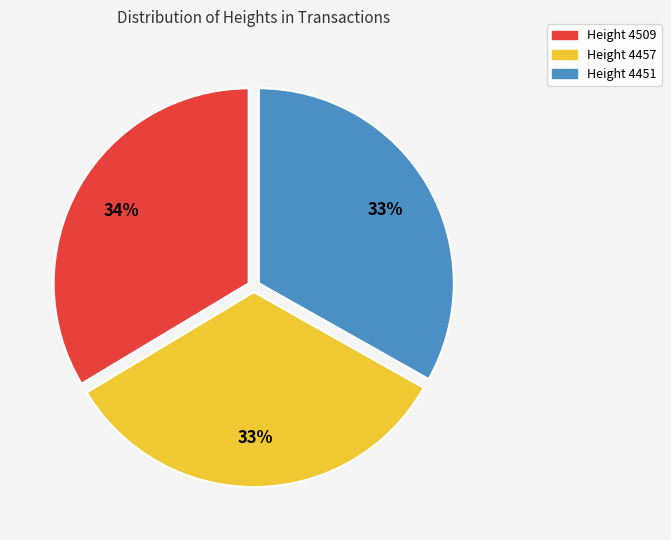

Is Height 4457 the majority of the pie?

No